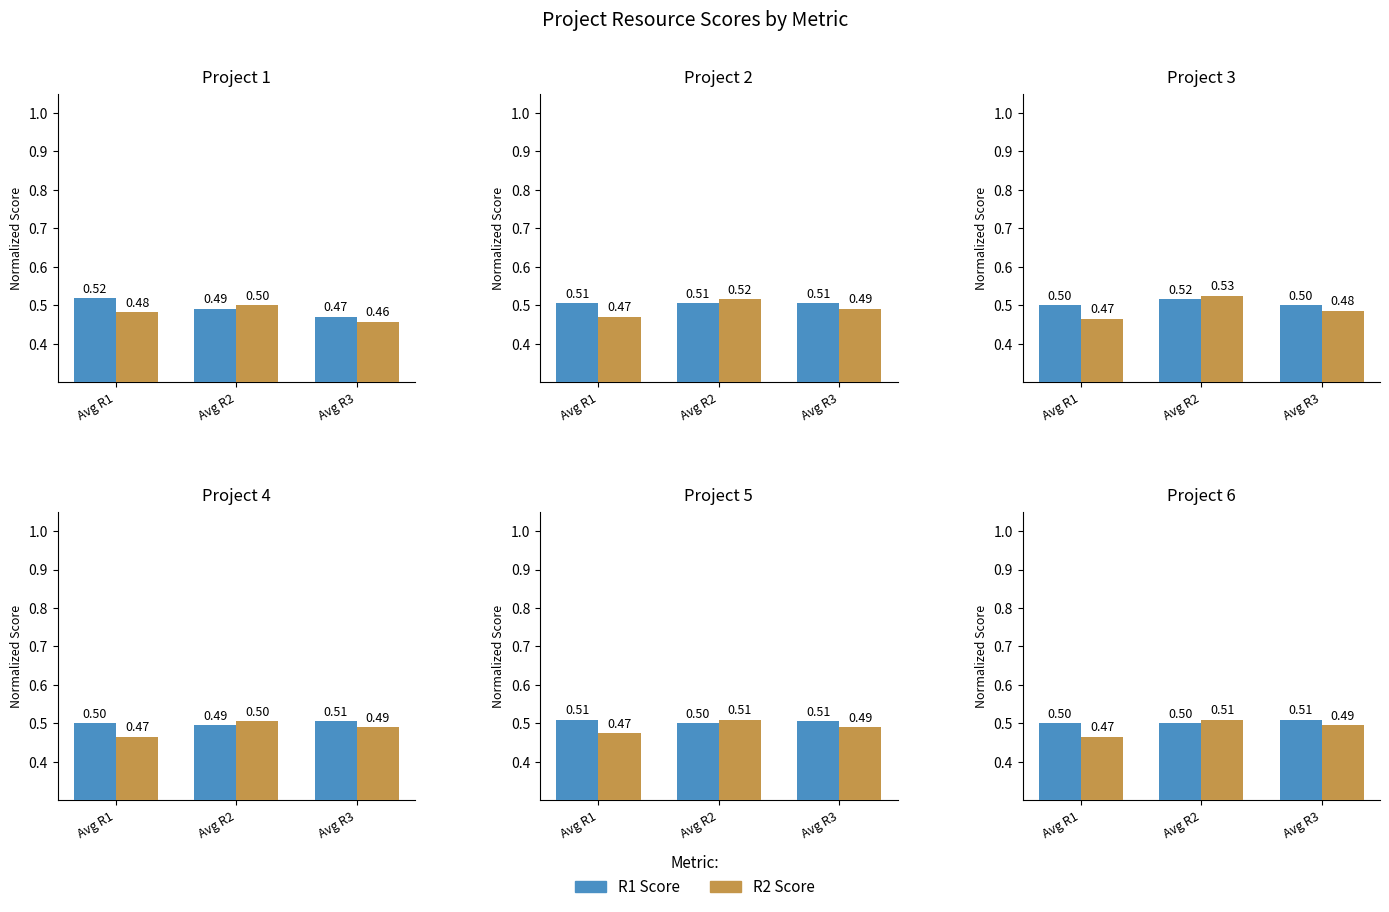

Where is R2 (secondary) nearest to the value 0?

Avg R1